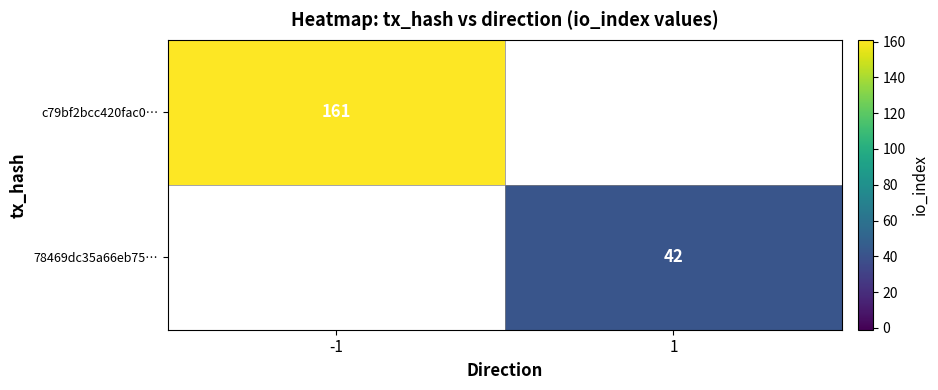

Is it true that c79bf2bcc420fac0… equals 161 at -1?

True